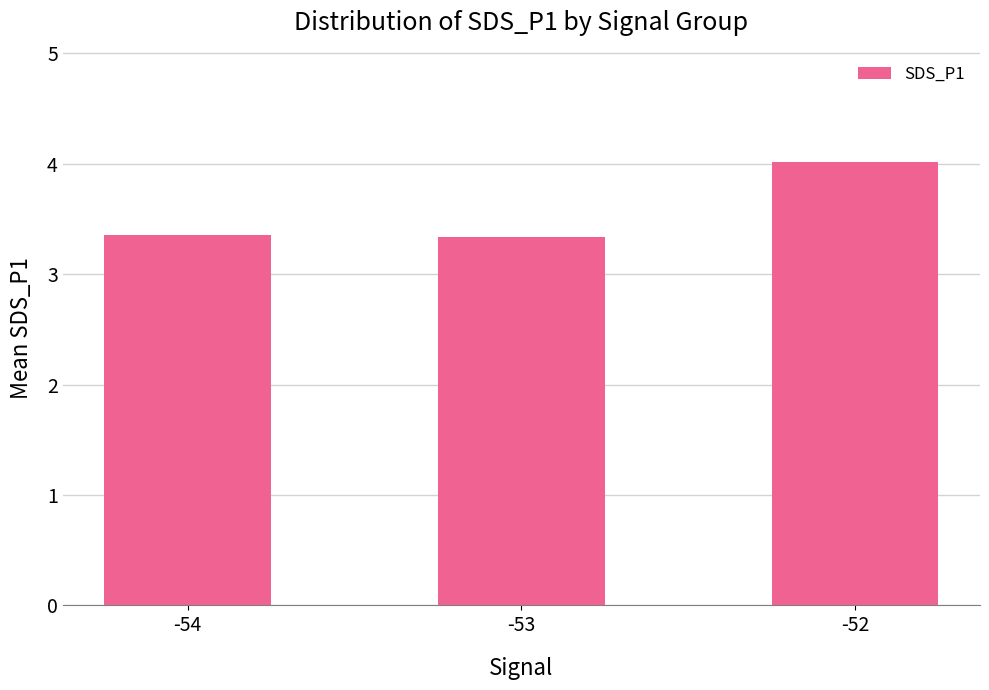

Between -52 and -53, which is larger?

-52